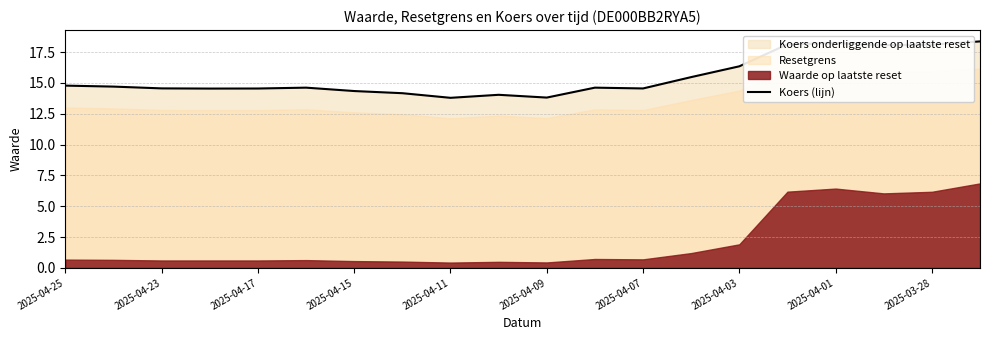

What is the maximum value for Koers (lijn)?

18.4